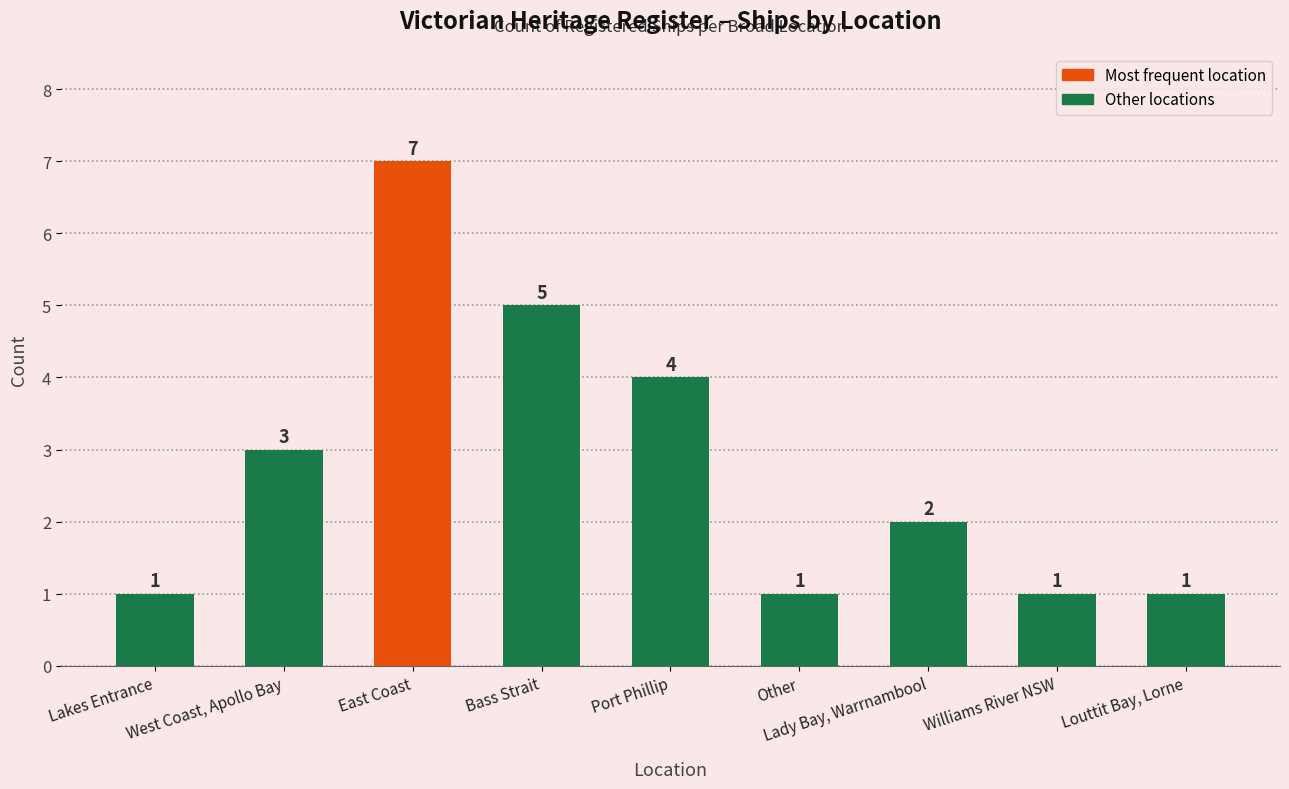

True or false: the data shows 2 at Louttit Bay, Lorne.

False